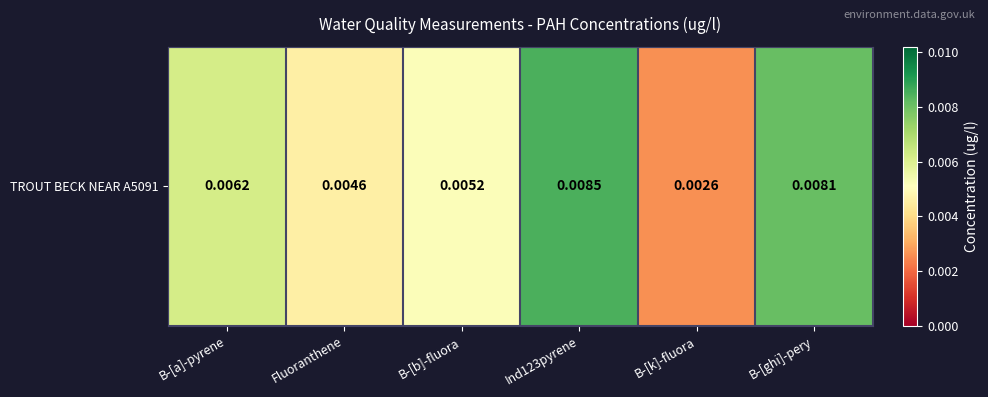

True or false: the data shows 0.0 at B-[b]-fluora.

True